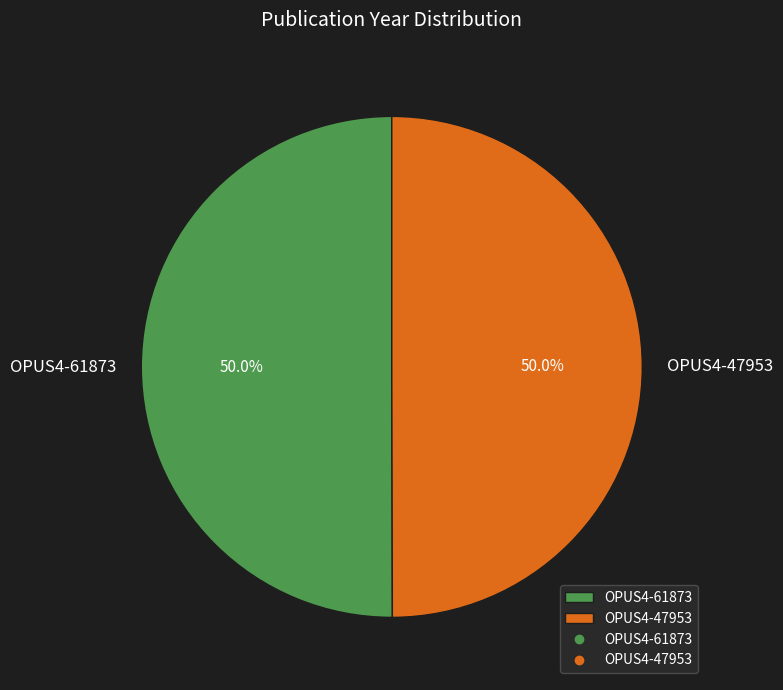

True or false: OPUS4-47953 accounts for 50% of the total.

True